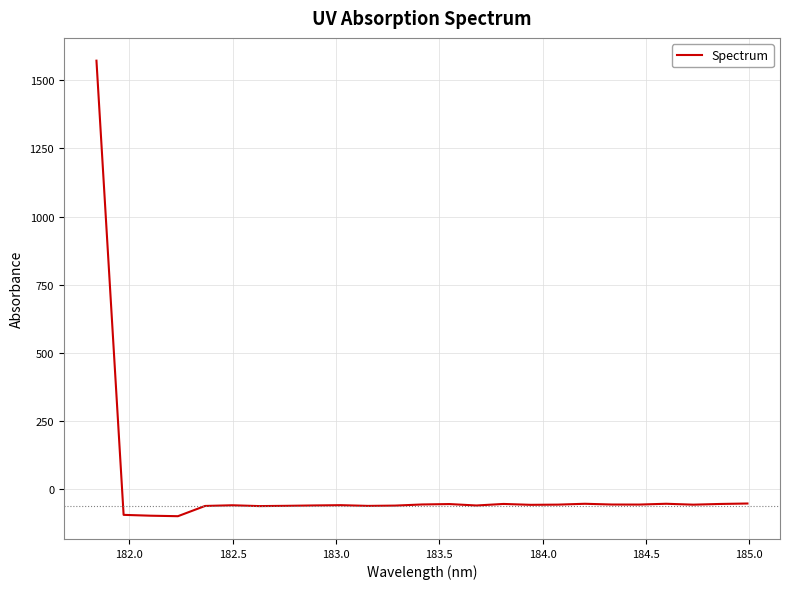

What is the difference between the maximum and minimum values?

1669.5